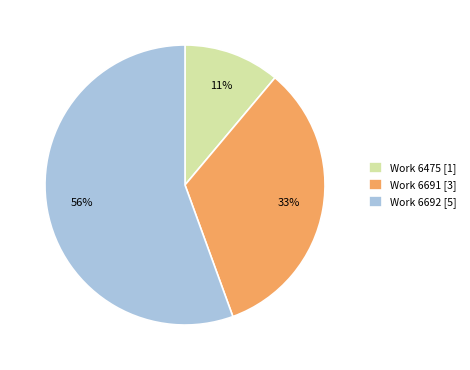

Is it true that Work 6691 [3] is 42% of the pie?

False